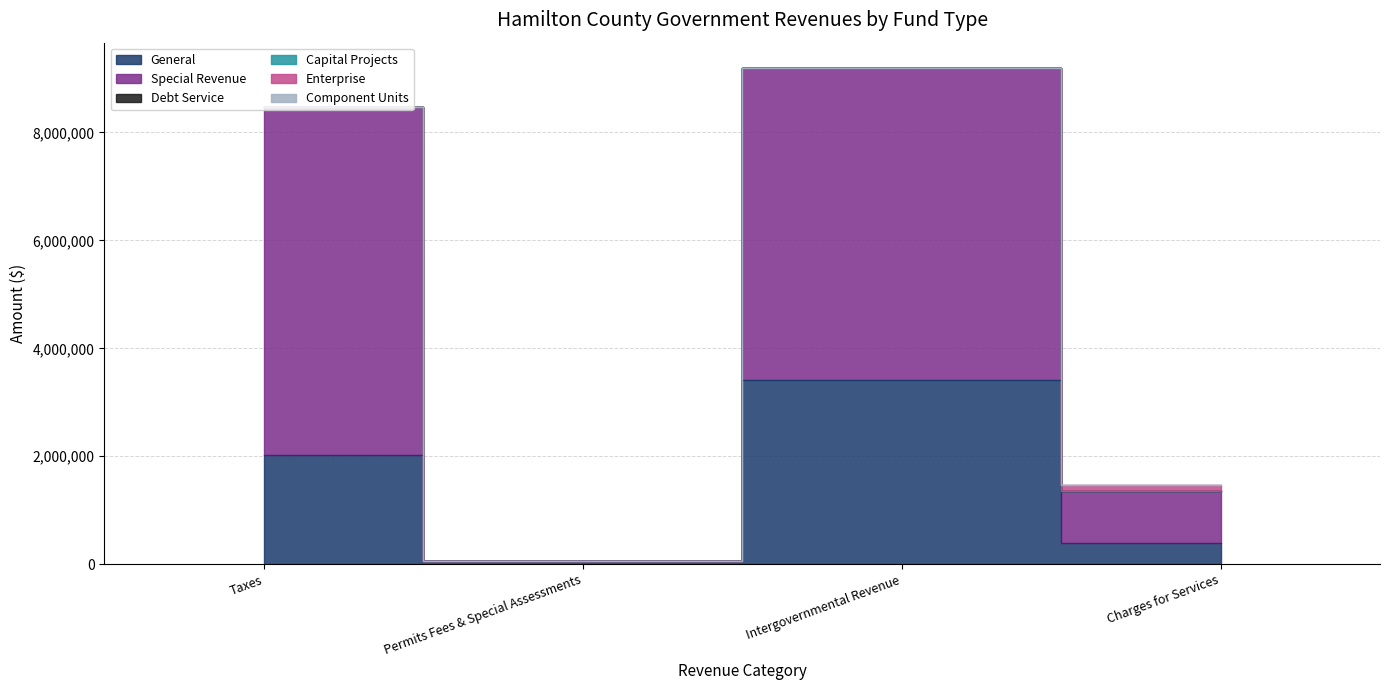

What is the average value of the Special Revenue series?

3299222